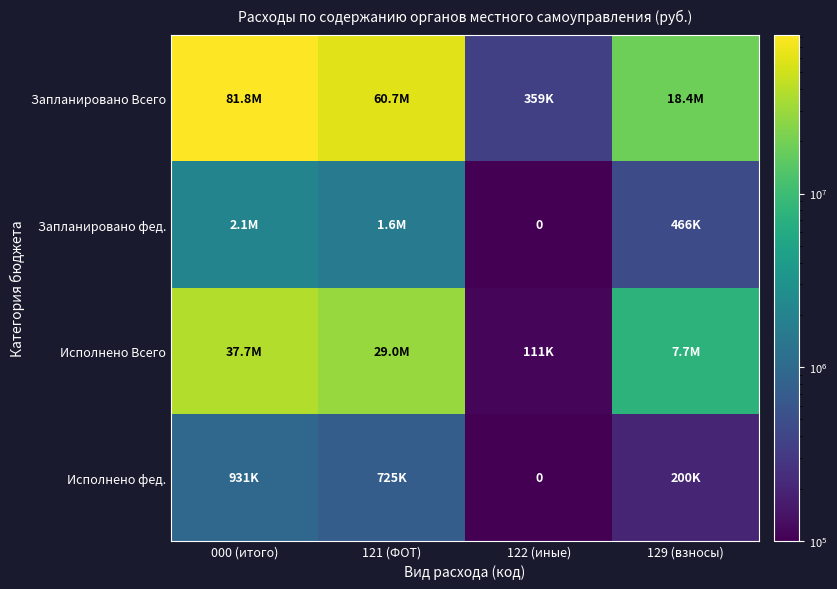

What is the difference between the highest and lowest values at 121 (ФОТ)?

60013951.0